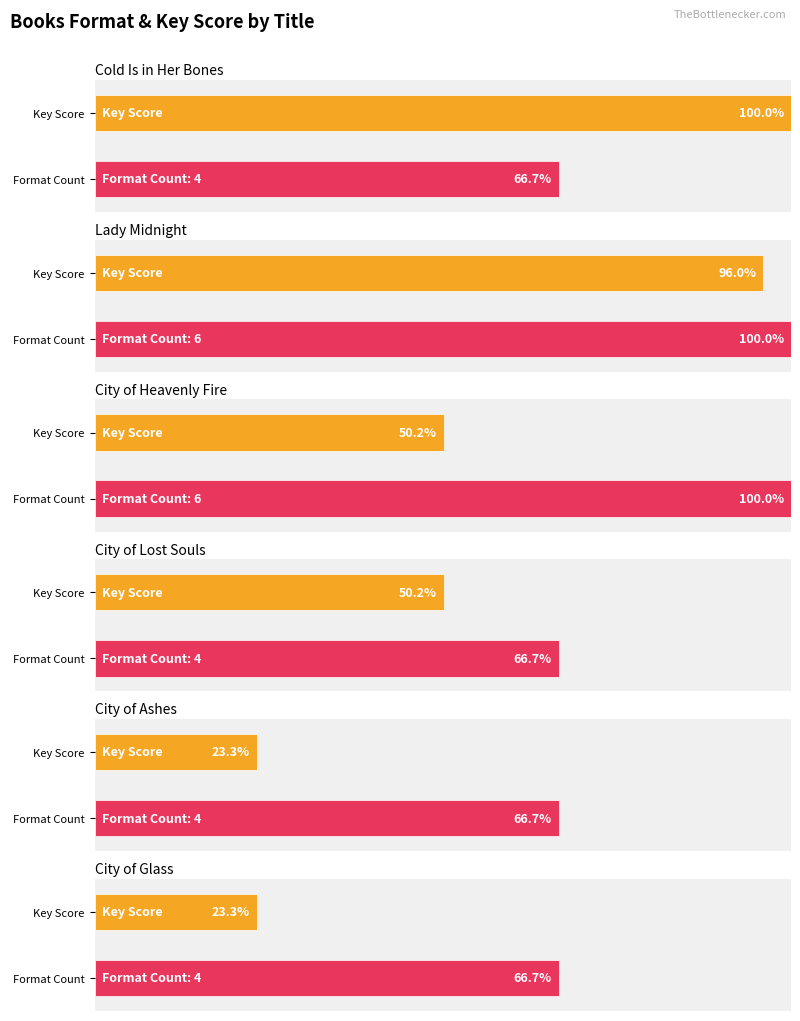

Rank the categories by value from highest to lowest.

Lady Midnight, City of Heavenly Fire, Cold Is in Her Bones, City of Lost Souls, City of Ashes, City of Glass